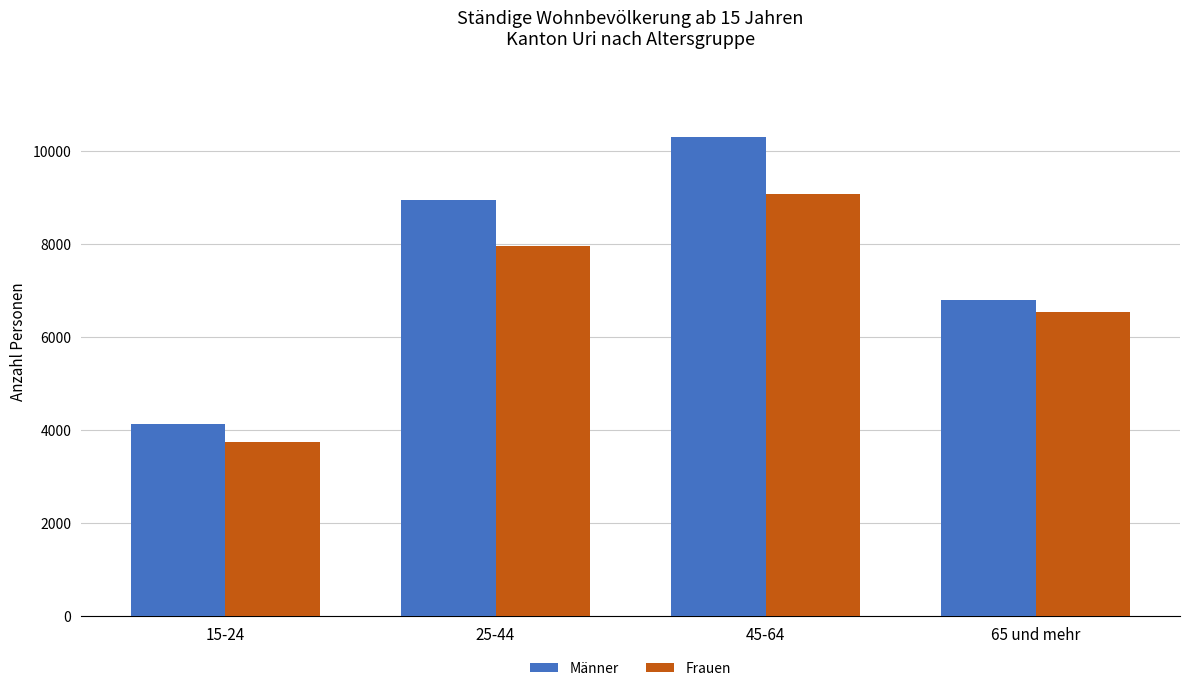

Which category has the highest value in the Frauen series?

45-64